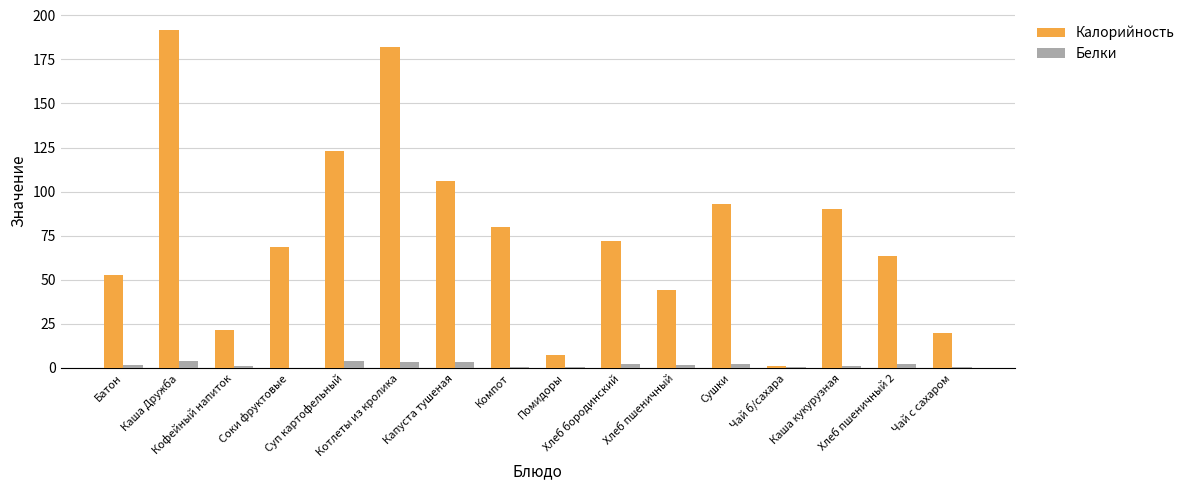

The value of Белки at Чай с сахаром is 0.2. True or false?

True